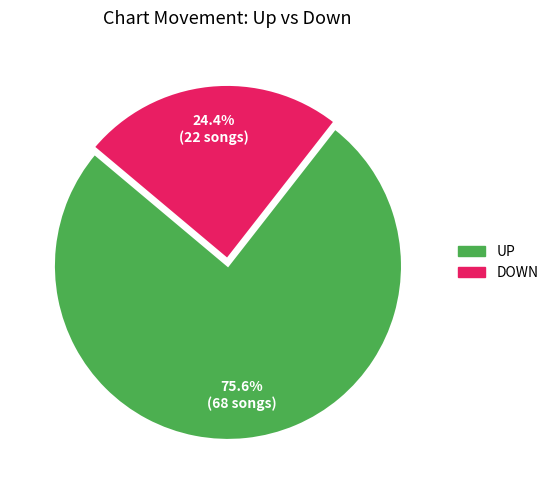

Is there a majority slice in this chart?

Yes